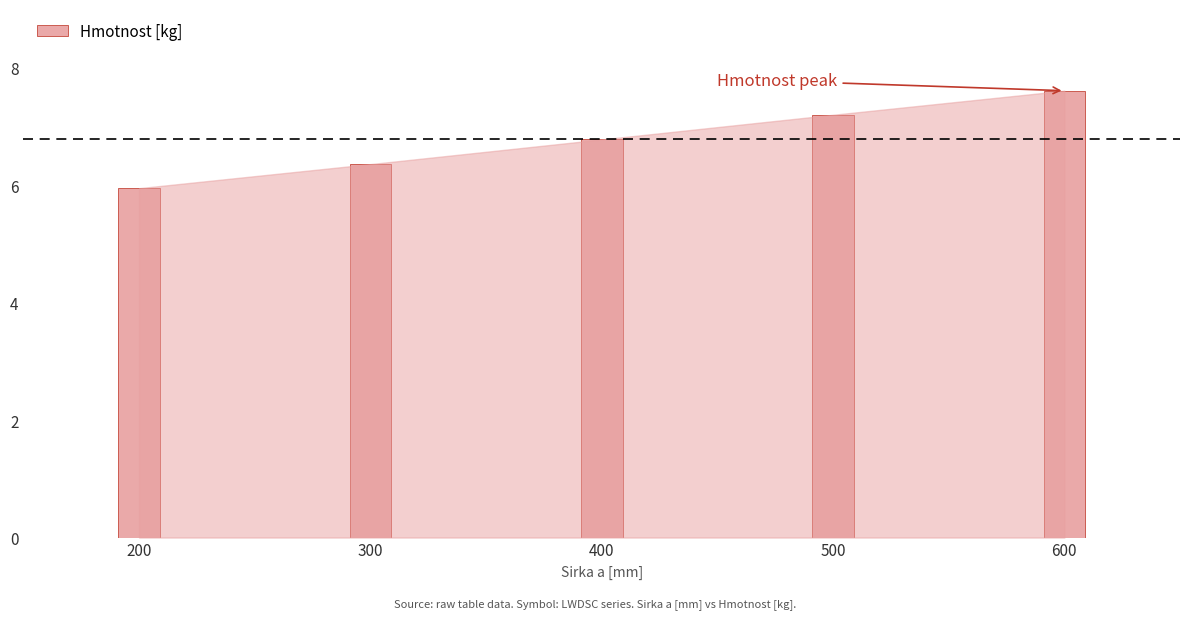

What is the sum of all values?

33.9